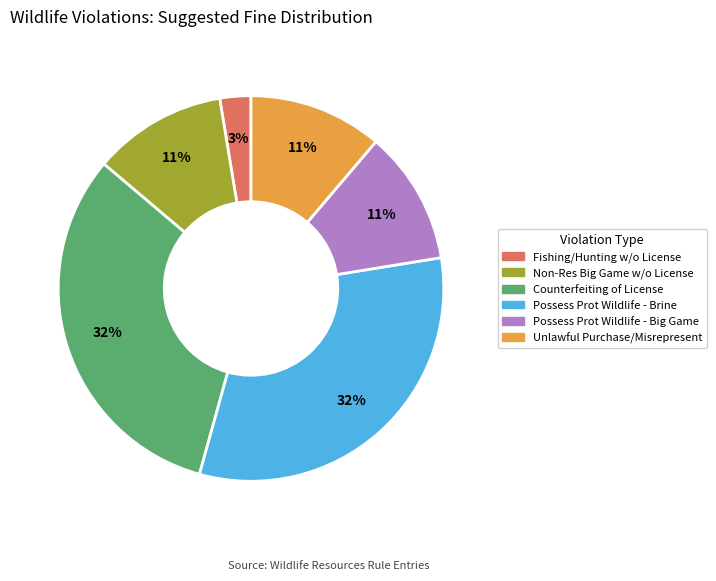

To the nearest percent, what is the average slice percentage?

17%